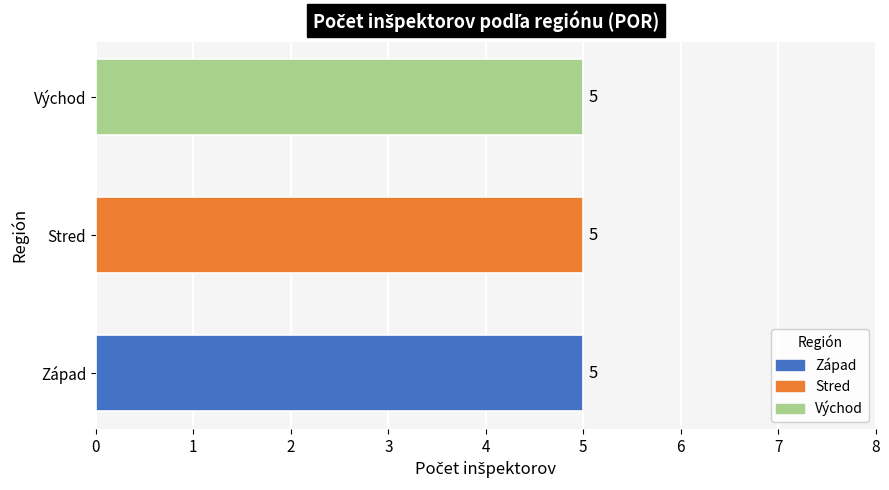

What is the minimum value for Východ?

5